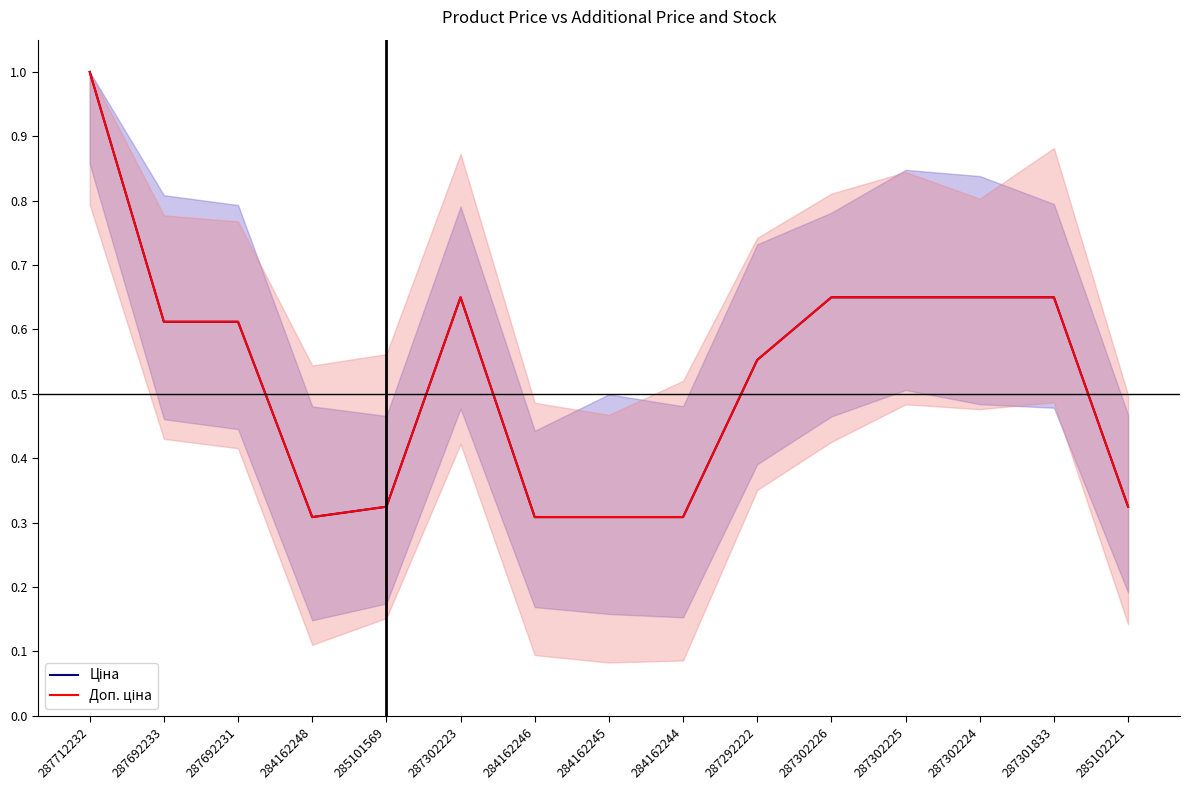

True or false: Доп. ціна has more than 0 points higher than both neighbors.

True